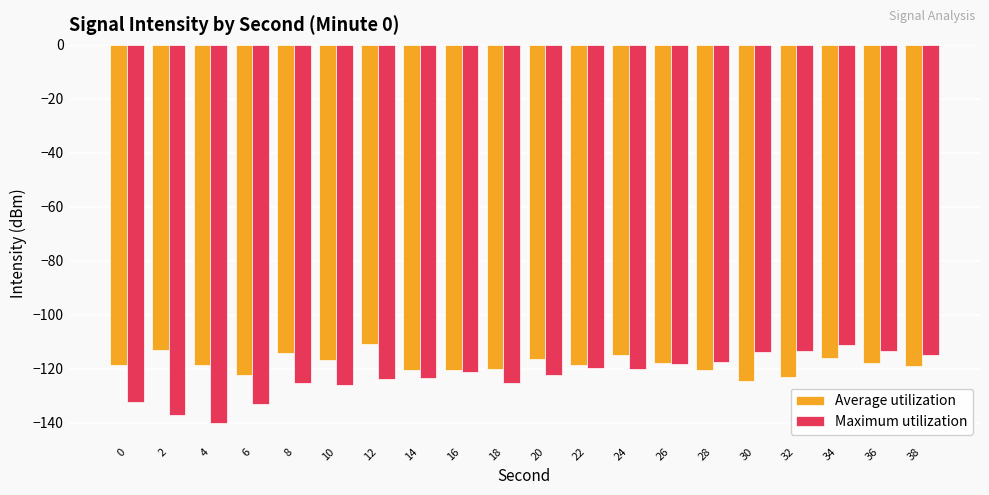

What is the highest value of the Maximum utilization series?

-111.2